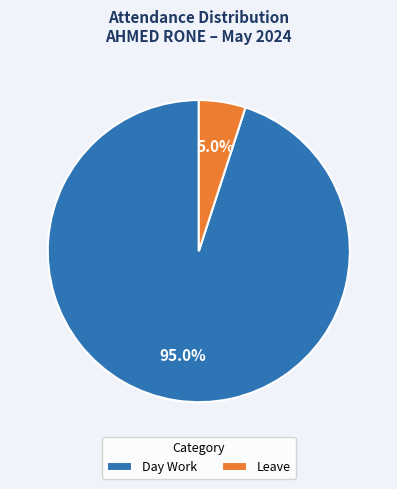

Which slice represents more than half of the pie?

Day Work